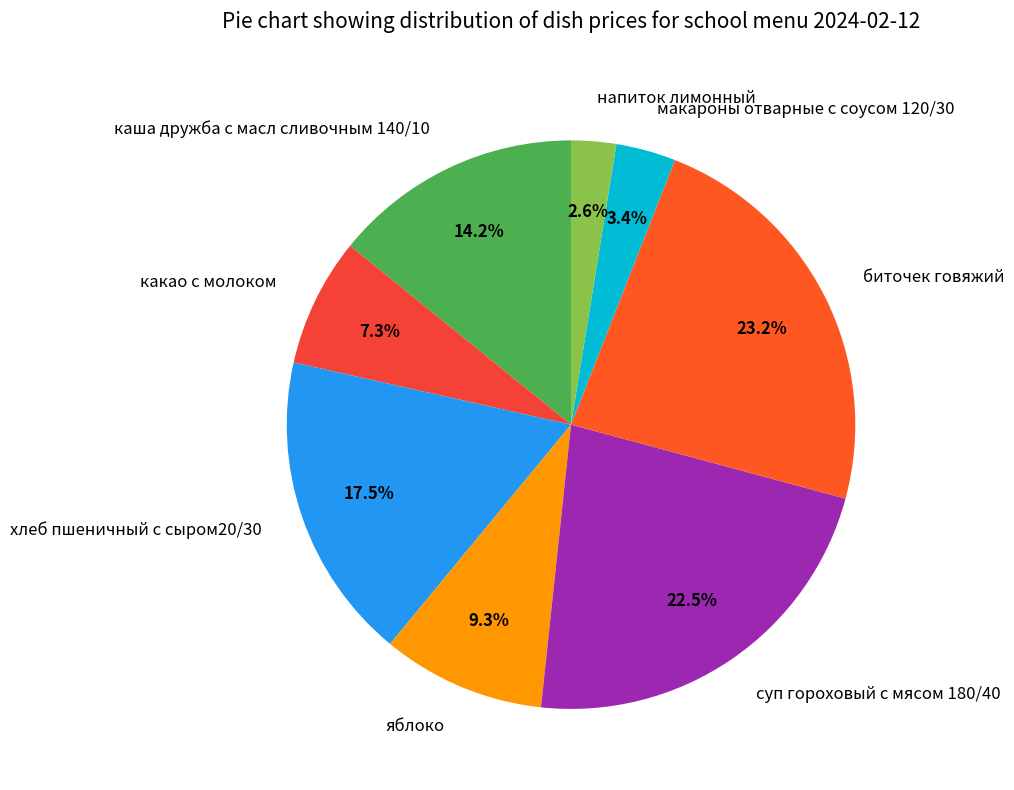

Rank the categories by value from highest to lowest.

биточек говяжий, суп гороховый с мясом 180/40, хлеб пшеничный с сыром20/30, каша дружба с масл сливочным 140/10, яблоко, какао с молоком, макароны отварные с соусом 120/30, напиток лимонный